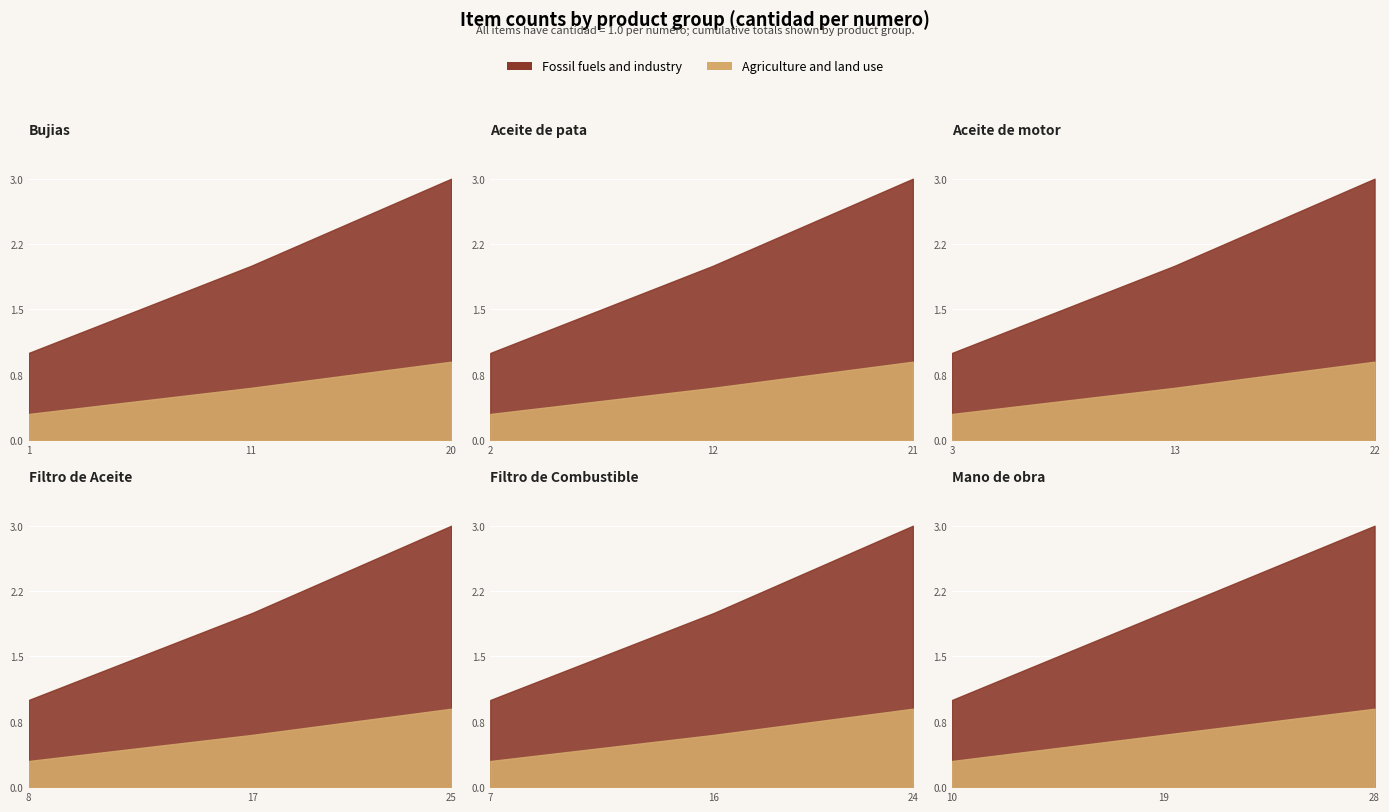

Is the value of Agriculture and land use at 1 greater than the value of Fossil fuels and industry at 2?

No